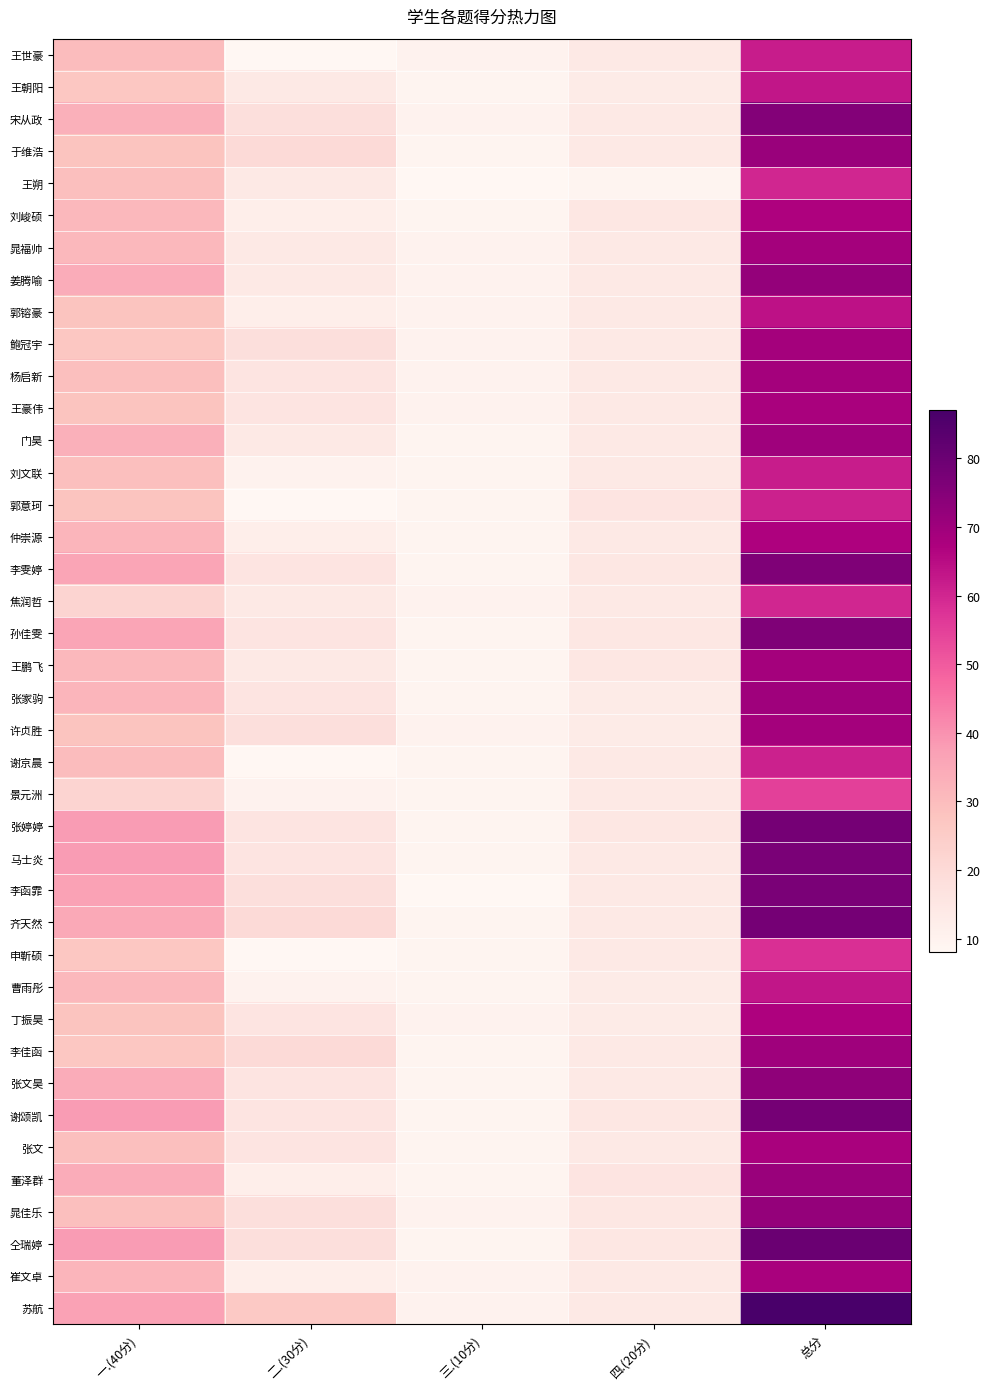

Between 三.(10分) and 总分, which series saw the biggest shift?

苏航